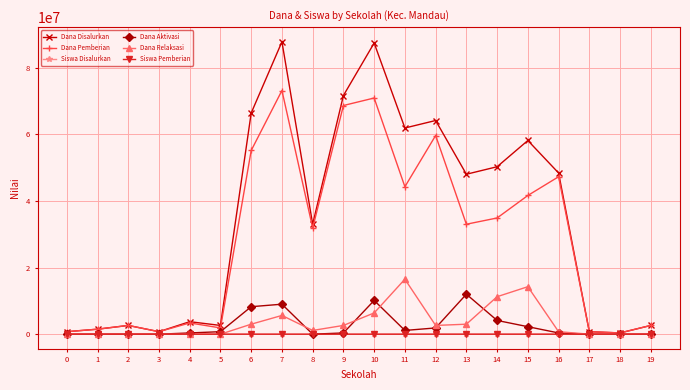

Which series has the largest total across all categories?

Dana Disalurkan